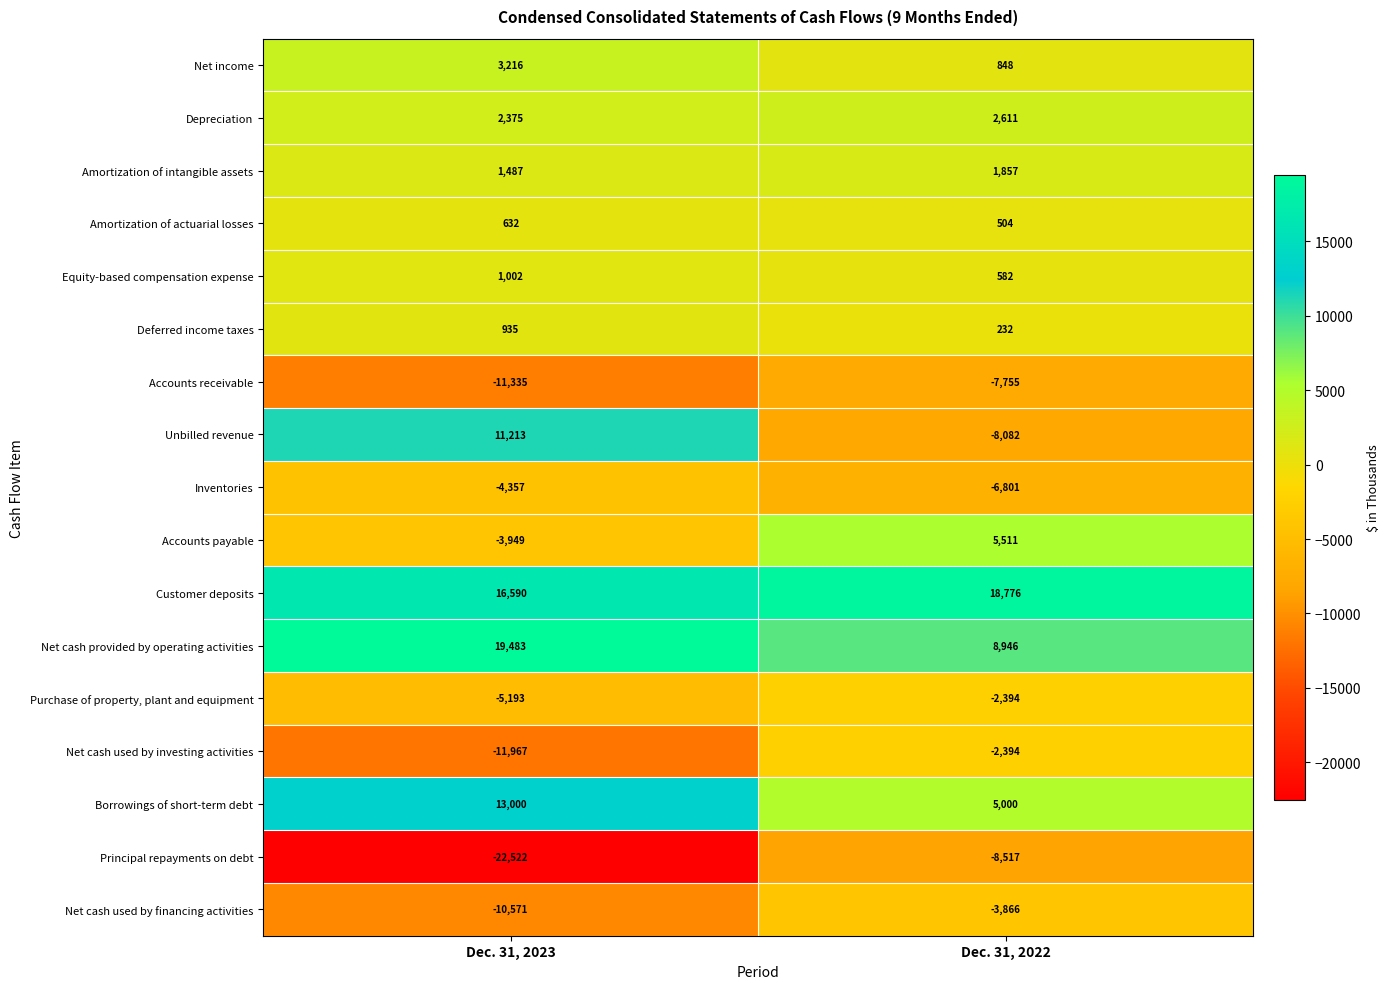

List the labels in order of Accounts receivable value, smallest first.

Dec. 31, 2023, Dec. 31, 2022